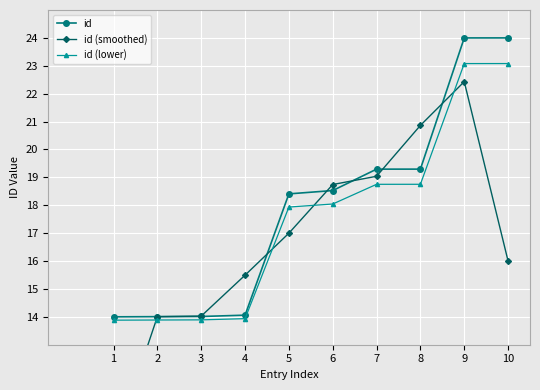

Which series has the largest range (max minus min)?

id (smoothed)